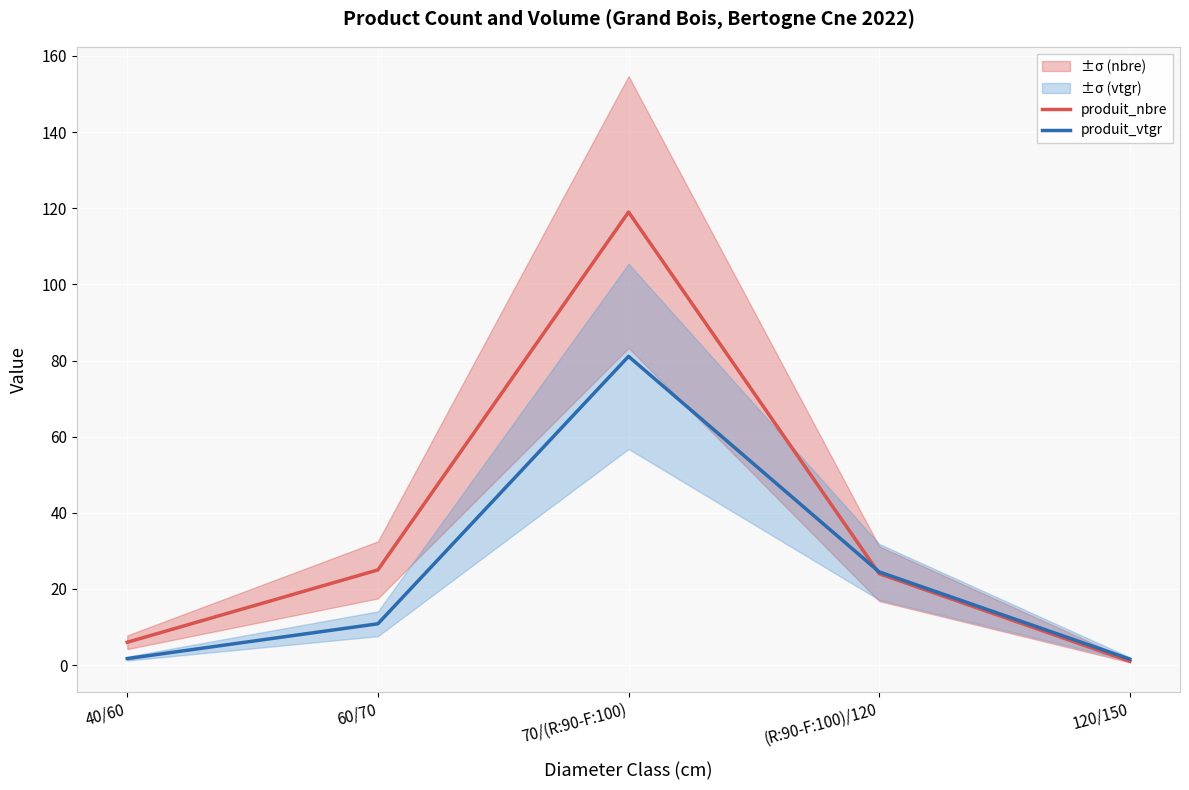

How many lines are shown in the chart?

2